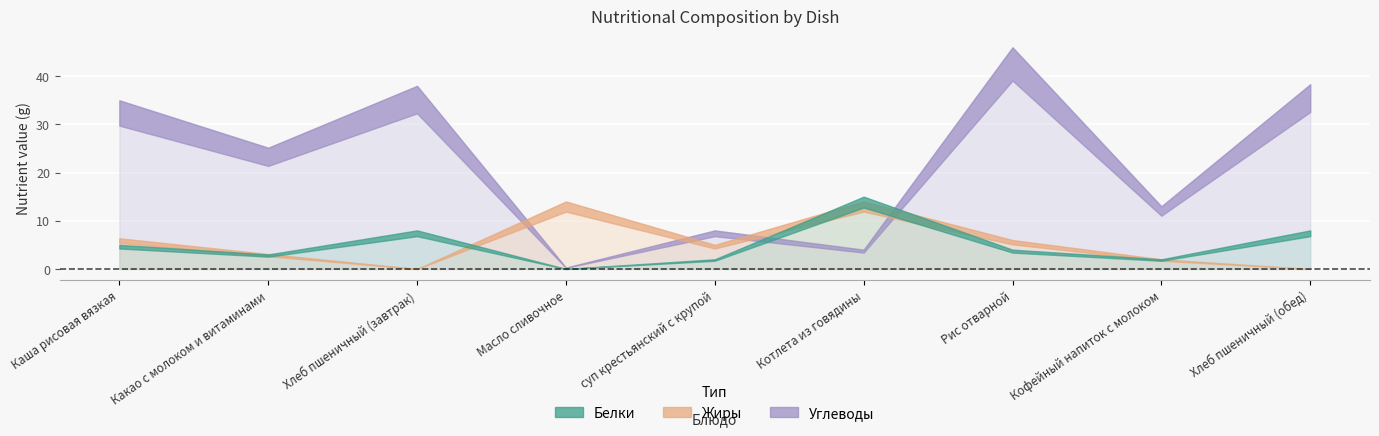

What are all the series names shown in the legend?

Белки, Жиры, Углеводы